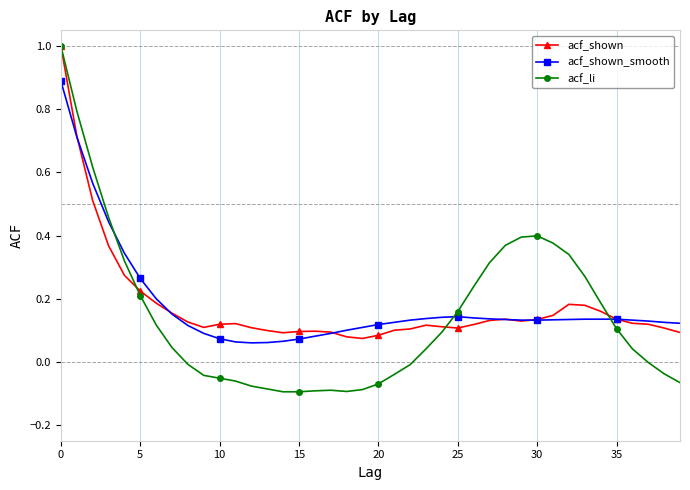

What is the value of the acf_li point at the 2nd from the left?

0.8